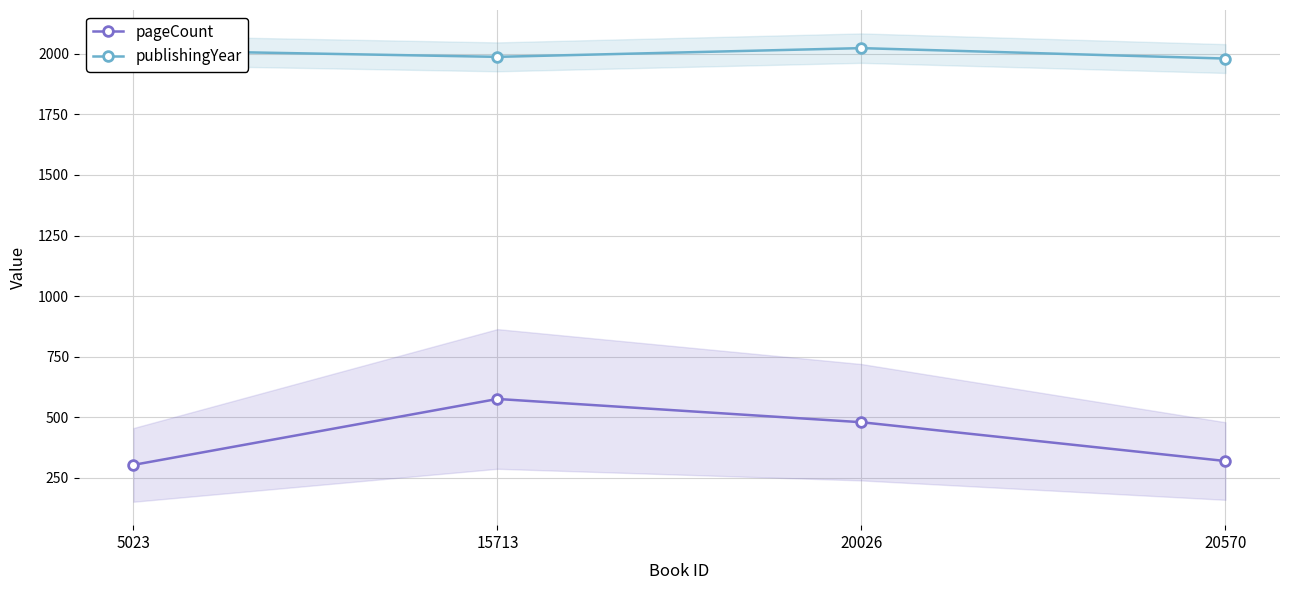

Which has a higher value, 20026 or 20570?

20026